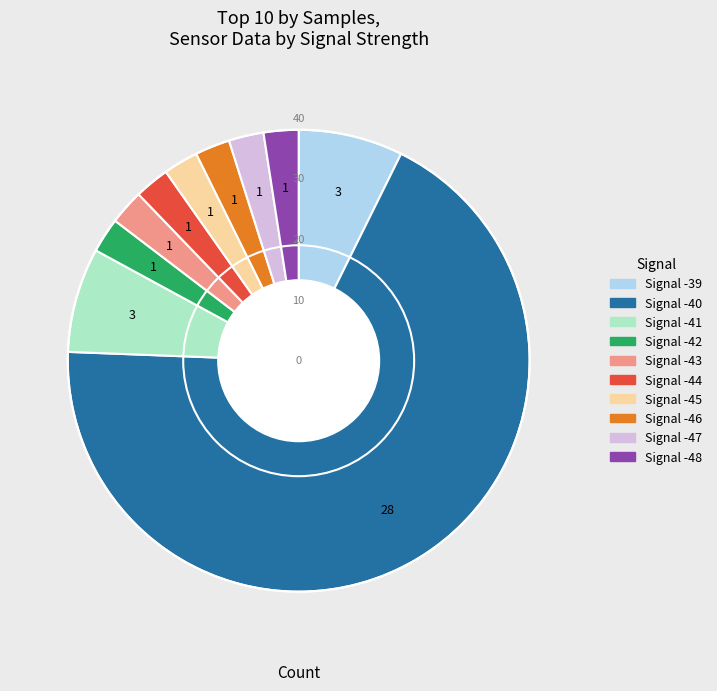

Is the sum of Signal -46 and Signal -44 greater than half?

No